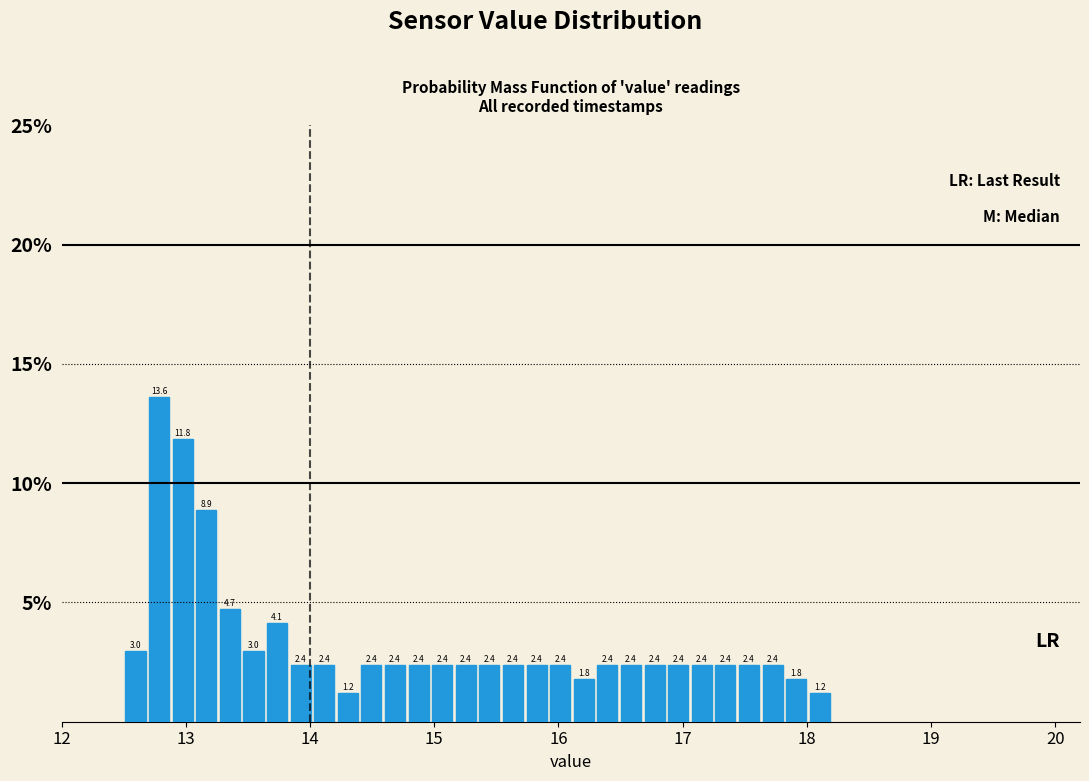

Around what value on the x-axis is the tallest bar? Give the approximate position of its centre, as read against the axis.

12.8